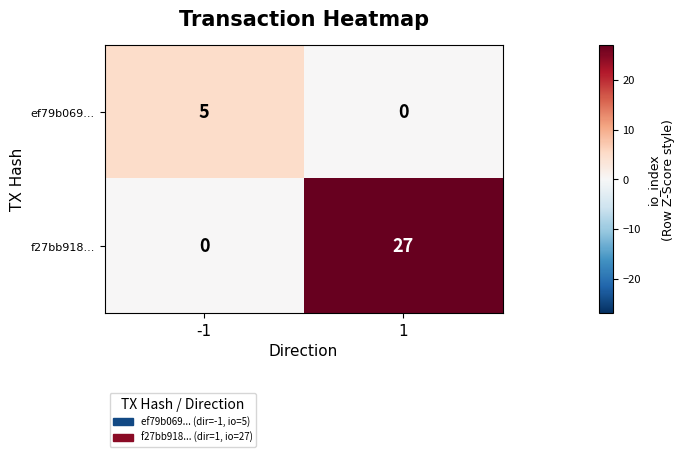

The value of f27bb918... at 1 is 27. True or false?

True